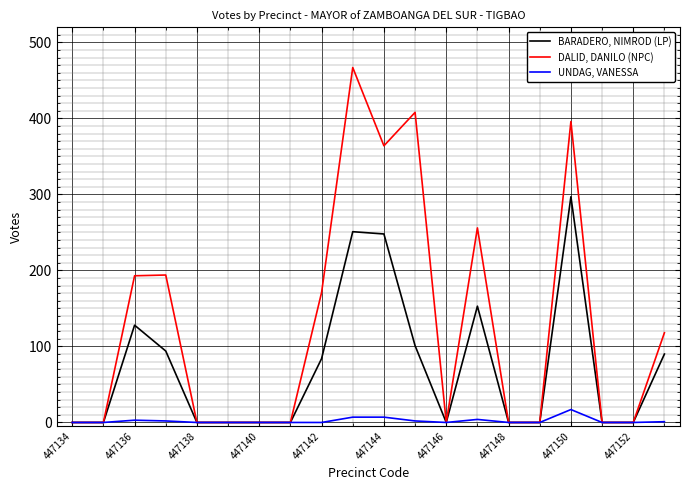

Rank the series by their average value, from lowest to highest.

UNDAG, VANESSA, BARADERO, NIMROD (LP), DALID, DANILO (NPC)